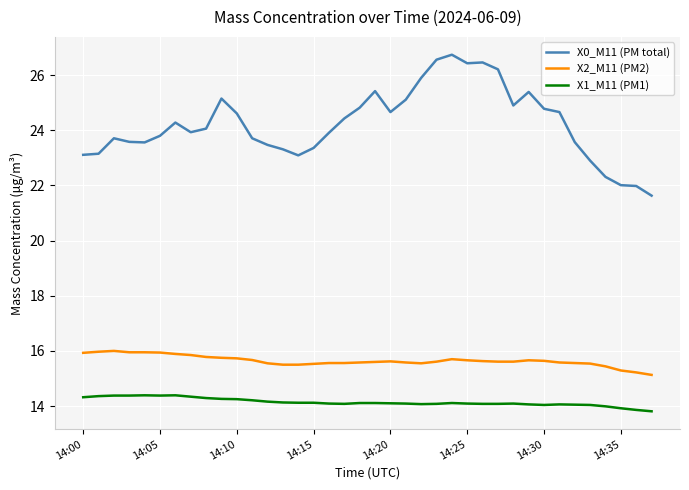

Which series has the largest total across all categories?

X0_M11 (PM total)